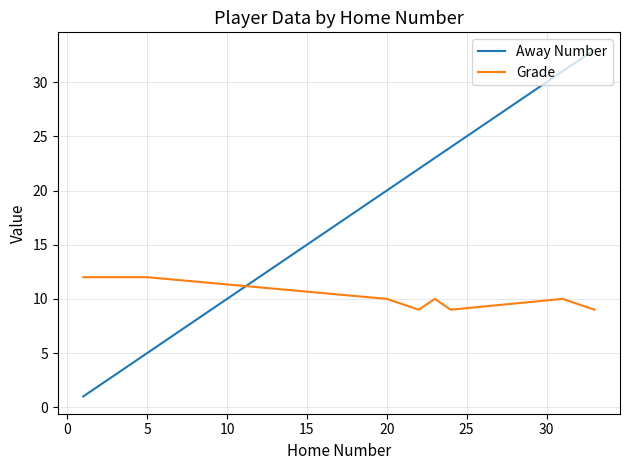

What is the difference between the second highest and minimum values in the Grade series?

3